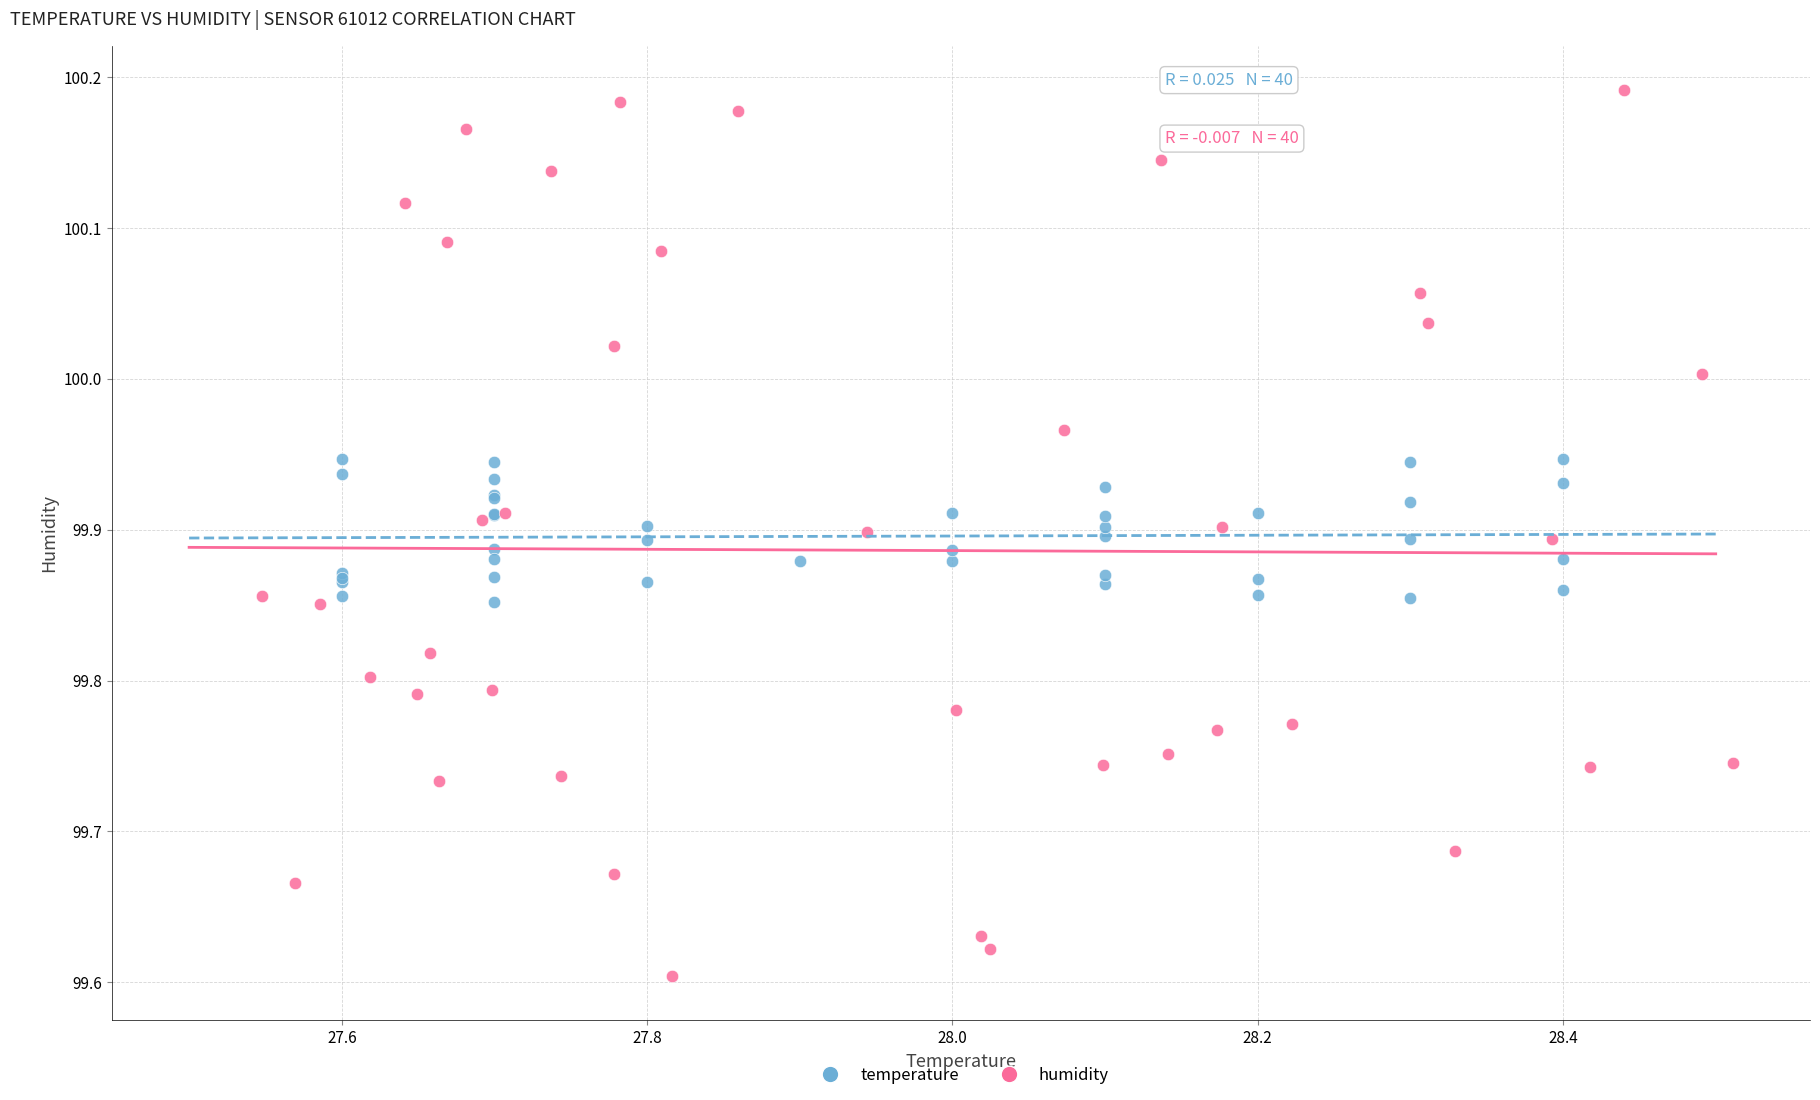

Which series has the largest Y range (max minus min)?

humidity